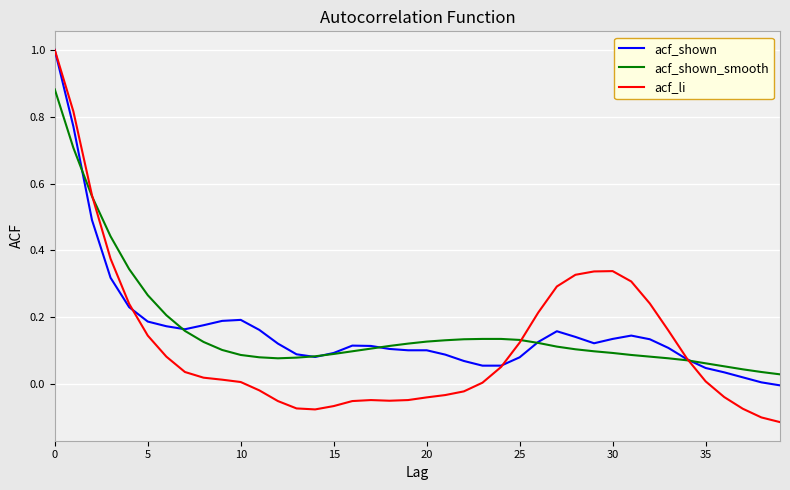

Which series has the largest range (max minus min)?

acf_li